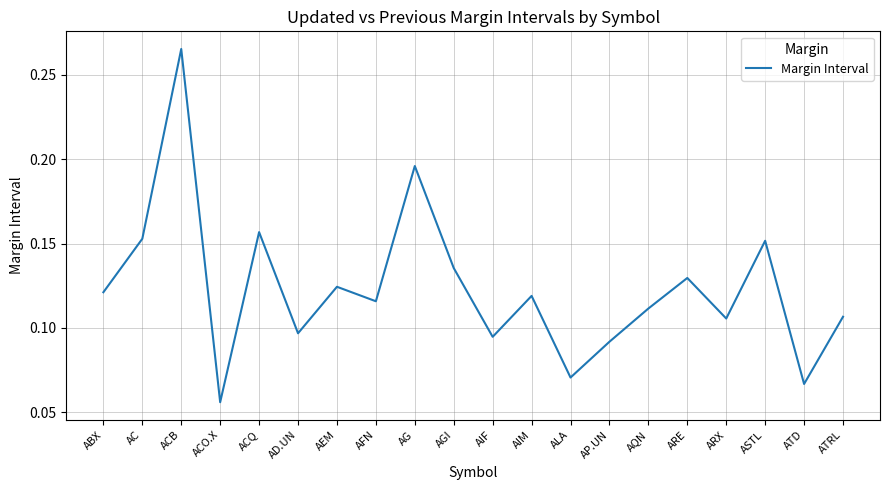

At which category does the chart reach its peak across all series?

ACB